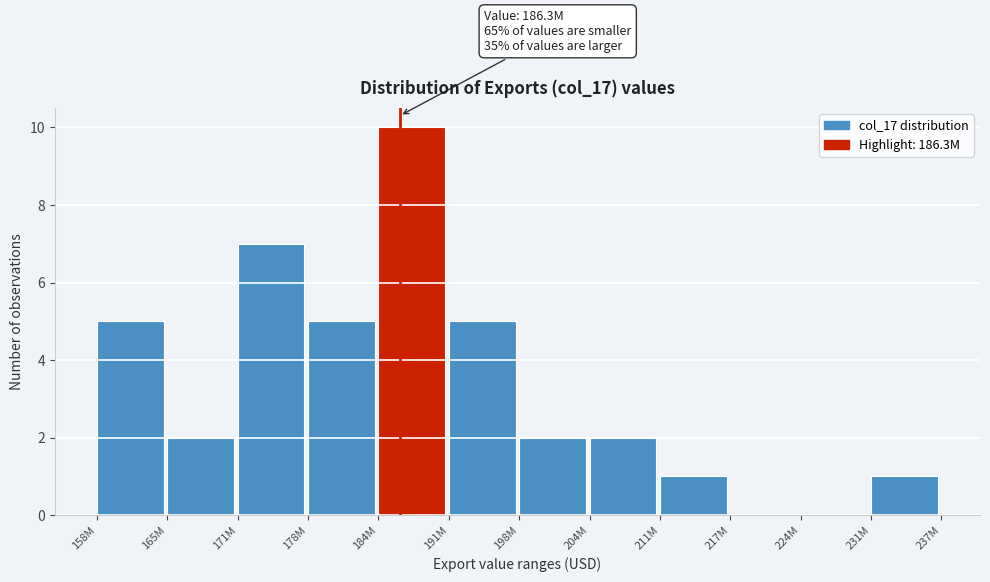

Reading left to right, what are all the values shown in this chart?

158M=5	165M=2	171M=7	178M=5	184M=10	191M=5	198M=2	204M=2	211M=1	217M=0	224M=0	231M=1